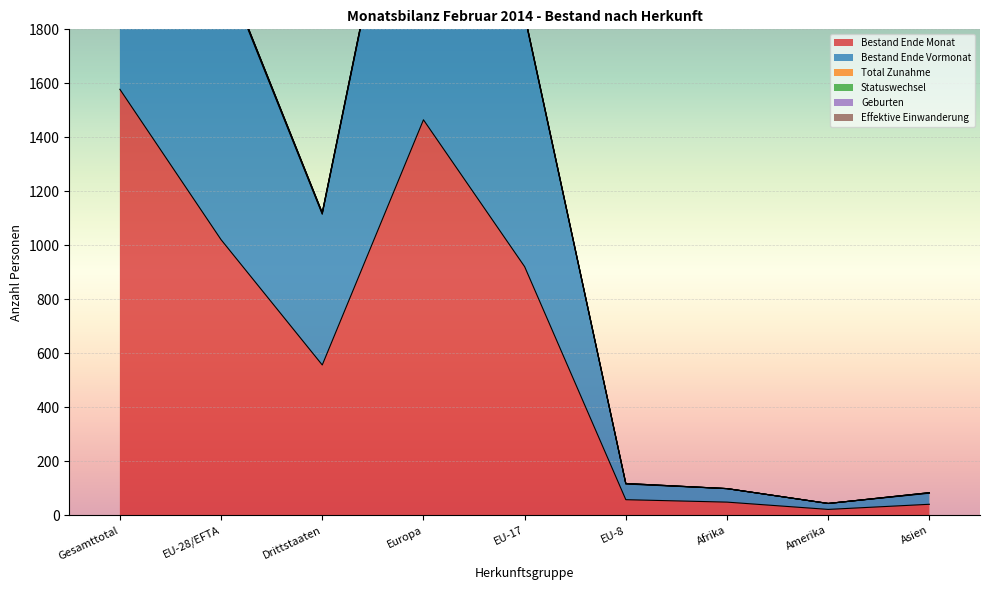

At which category is the sum across all series the highest?

Gesamttotal